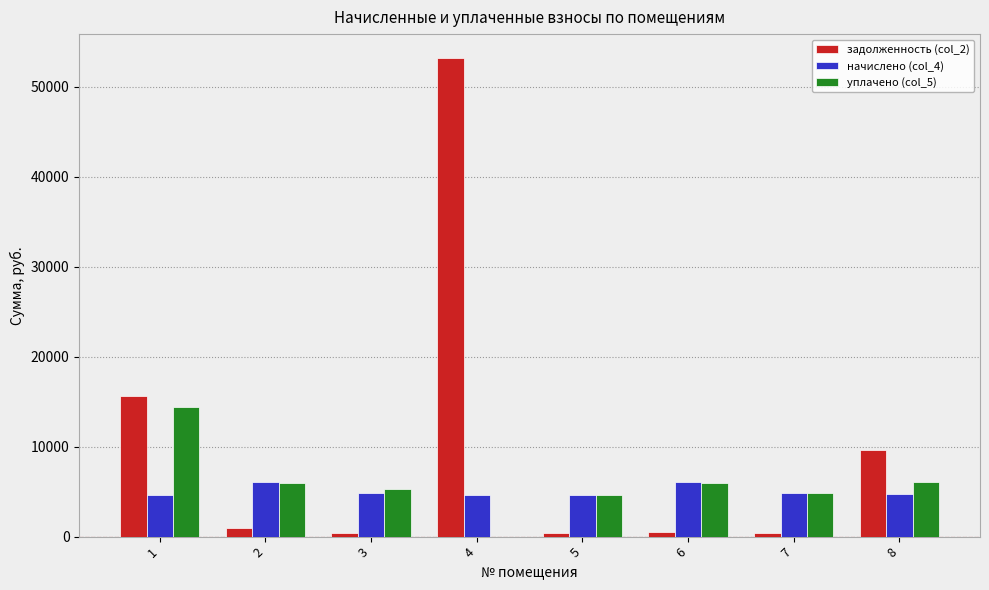

What is the total value across all series at 8?

20379.3